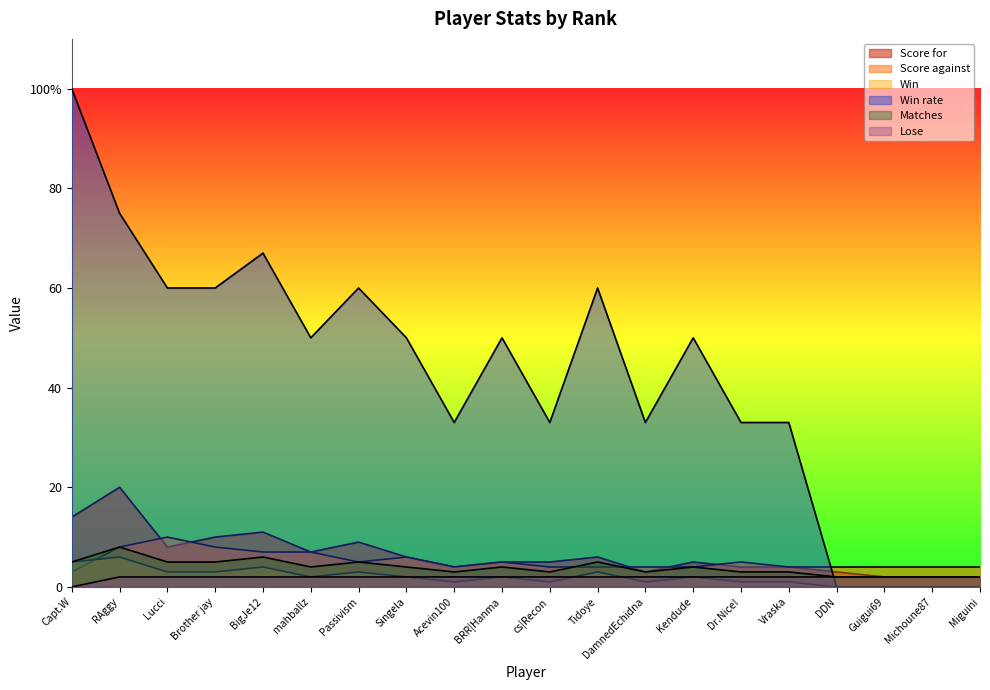

Where is Lose nearest to the value 1?

Capt.W